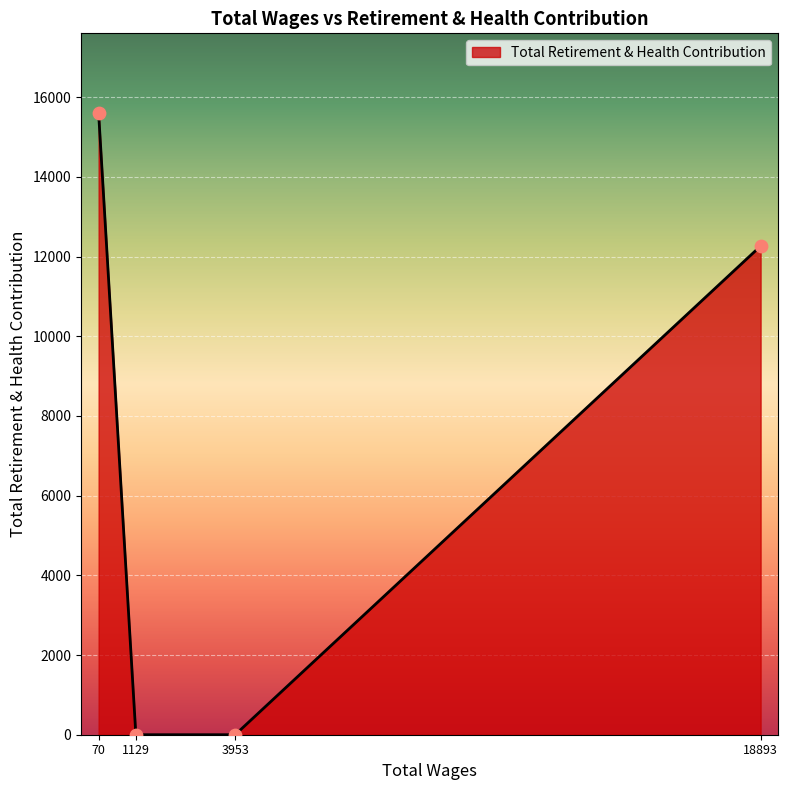

What is the change in value from 1129 to 18893?

+12265.9